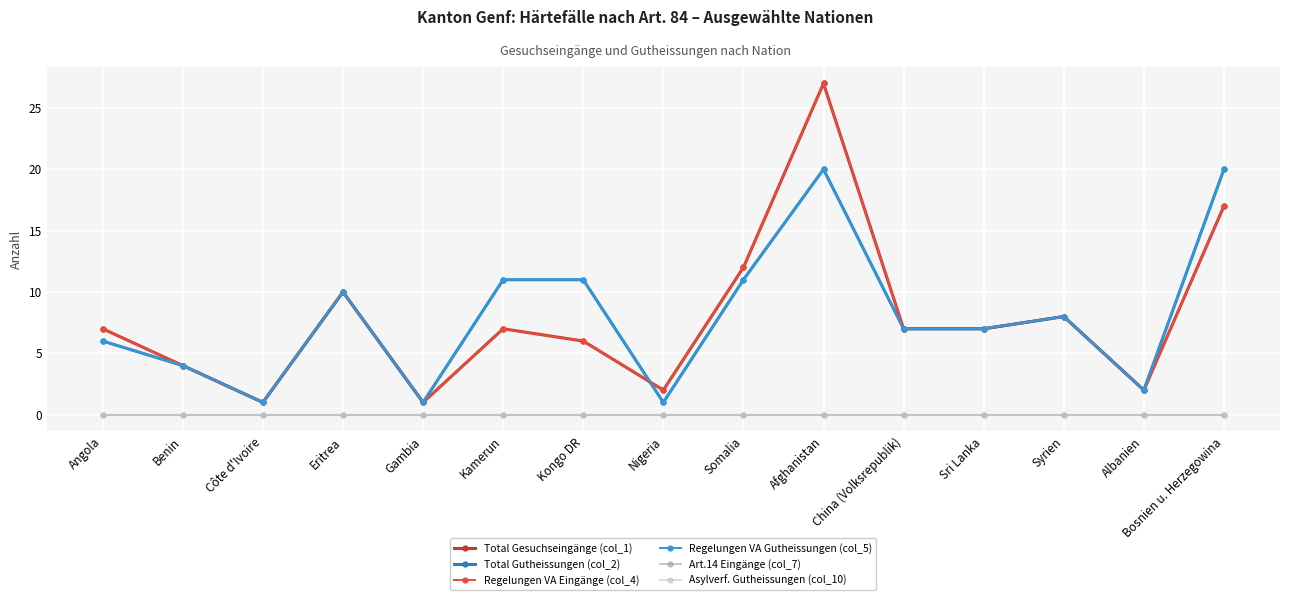

Is this an area chart (filled region under the line)?

No